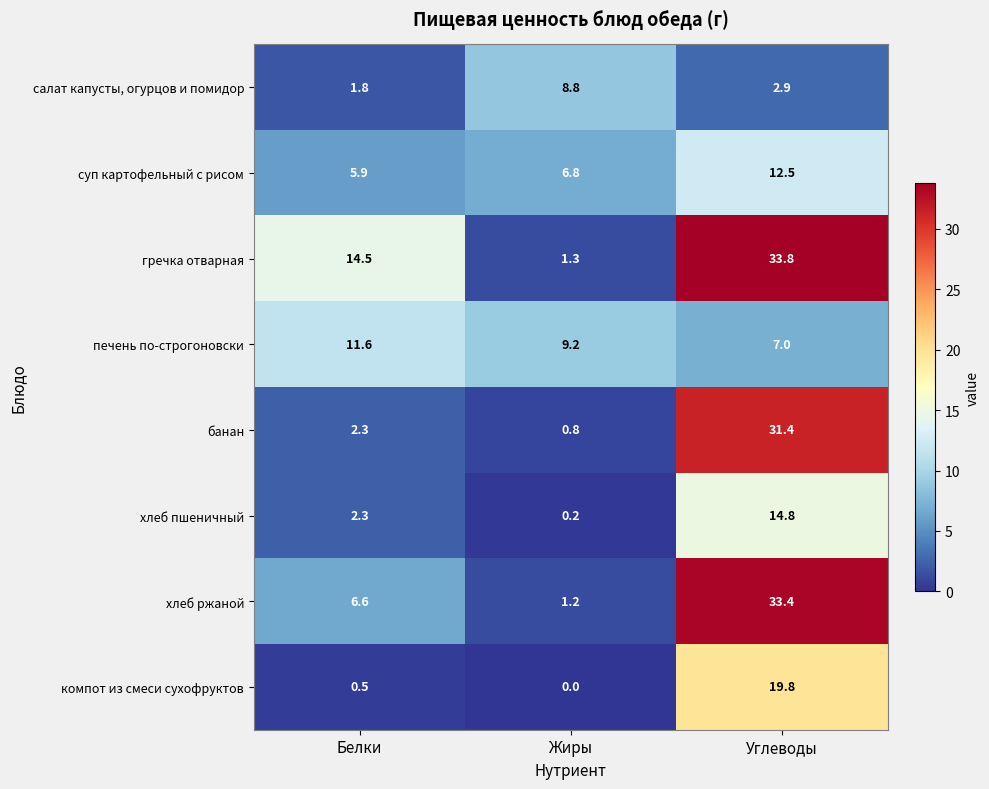

Between Белки and Жиры, which series saw the biggest shift?

гречка отварная